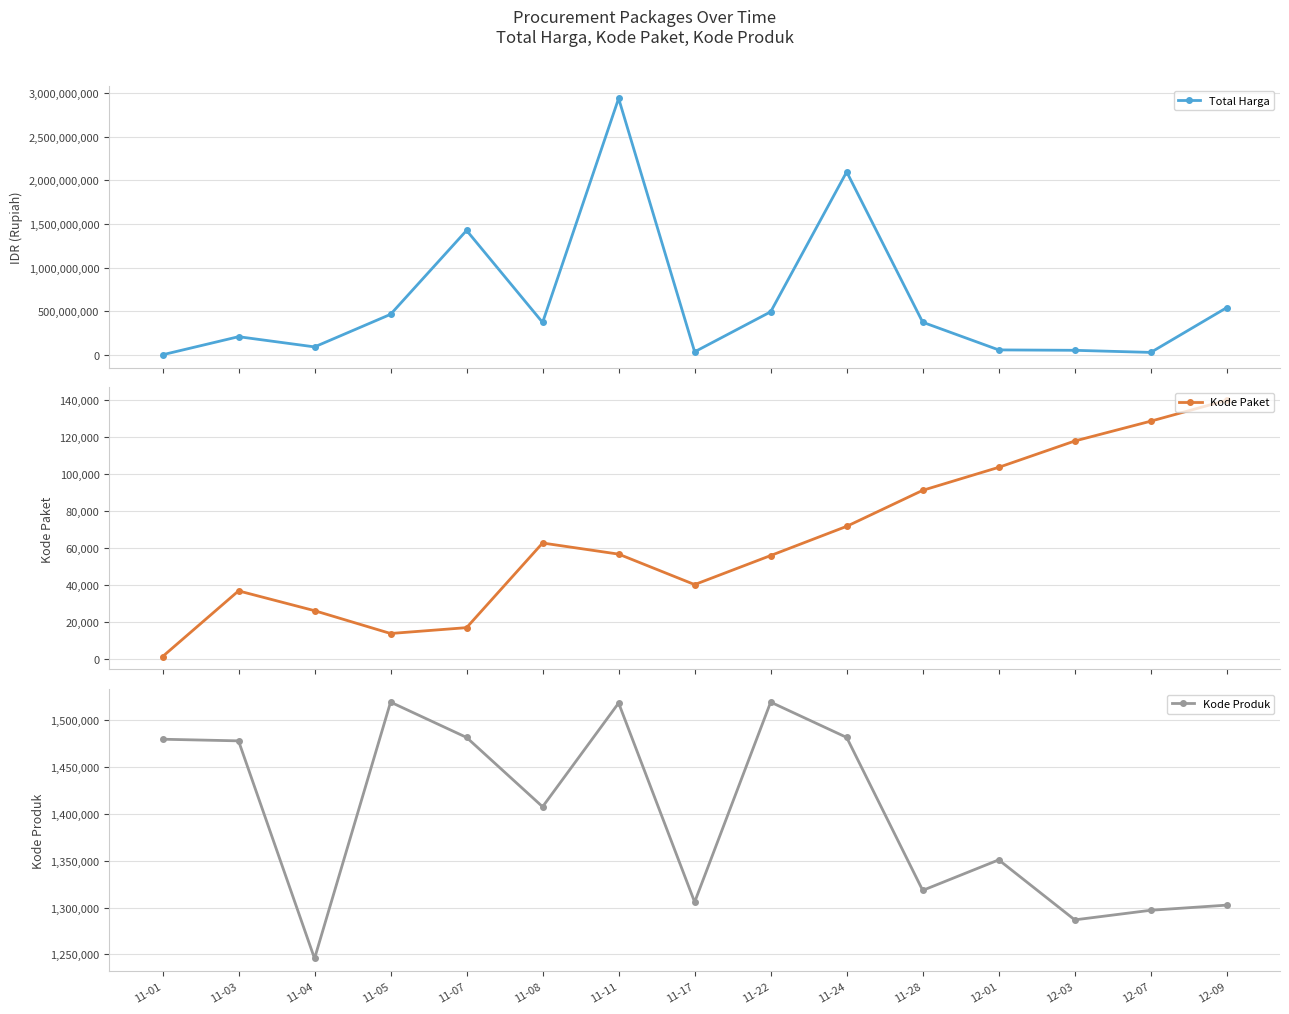

Which series has the largest total across all categories?

Total Harga